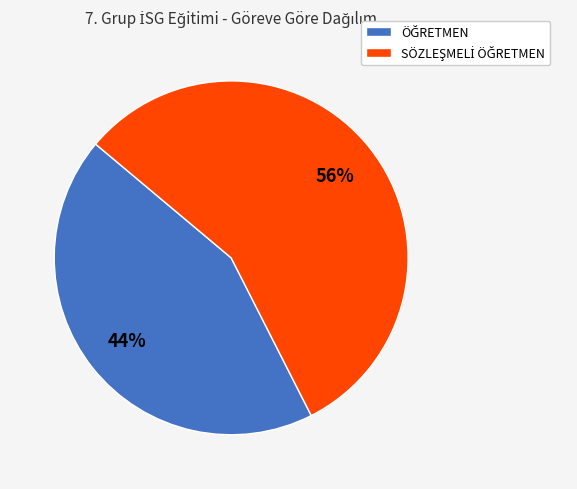

Is there a majority slice in this chart?

Yes